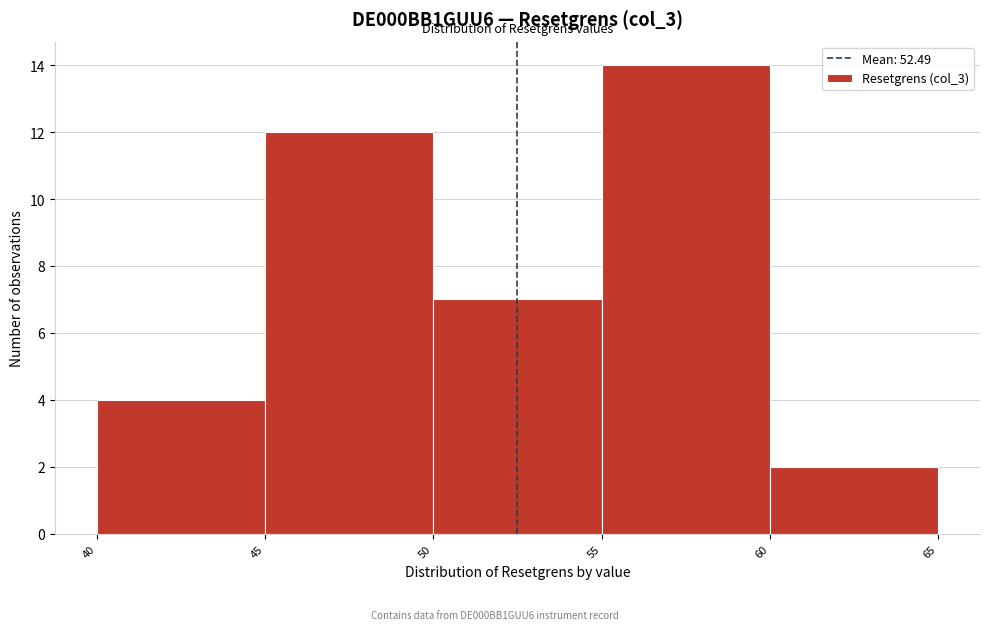

Reading left to right, list every bar in this chart as the range it spans on the x-axis followed by its height. The values are not printed on the chart, so give them approximately, as read against the axis.

40 to 45: 4
45 to 50: 12
50 to 55: 7
55 to 60: 14
60 to 65: 2